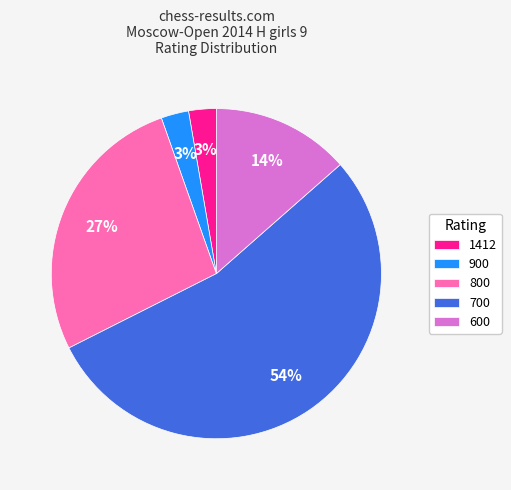

Which has a higher value, 700 or 600?

700